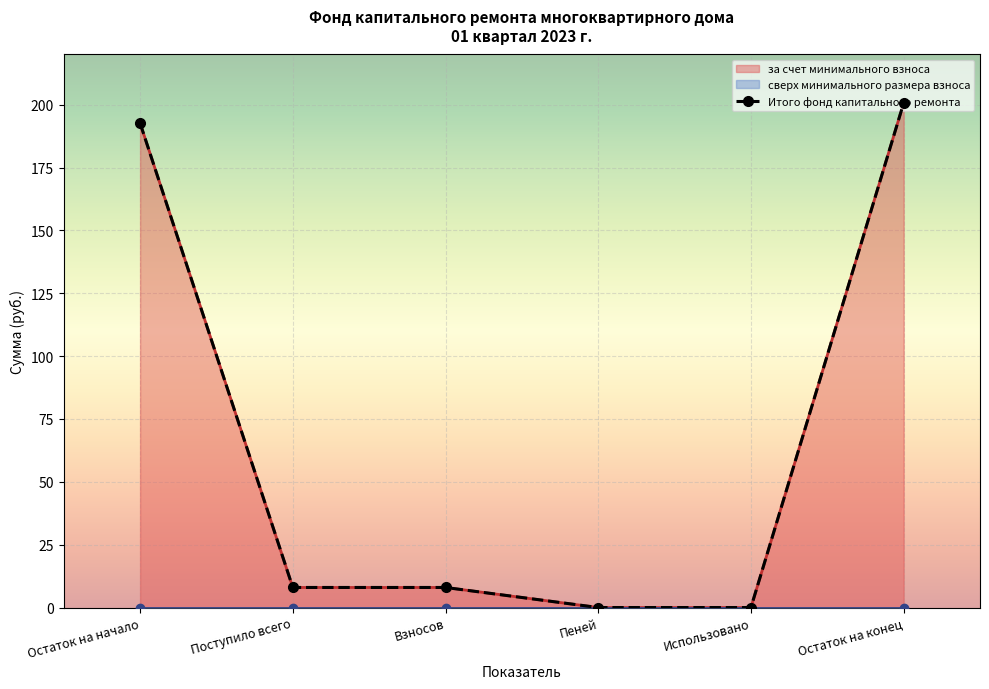

True or false: Итого фонд капитального ремонта and за счет минимального взноса intersect in this chart.

False